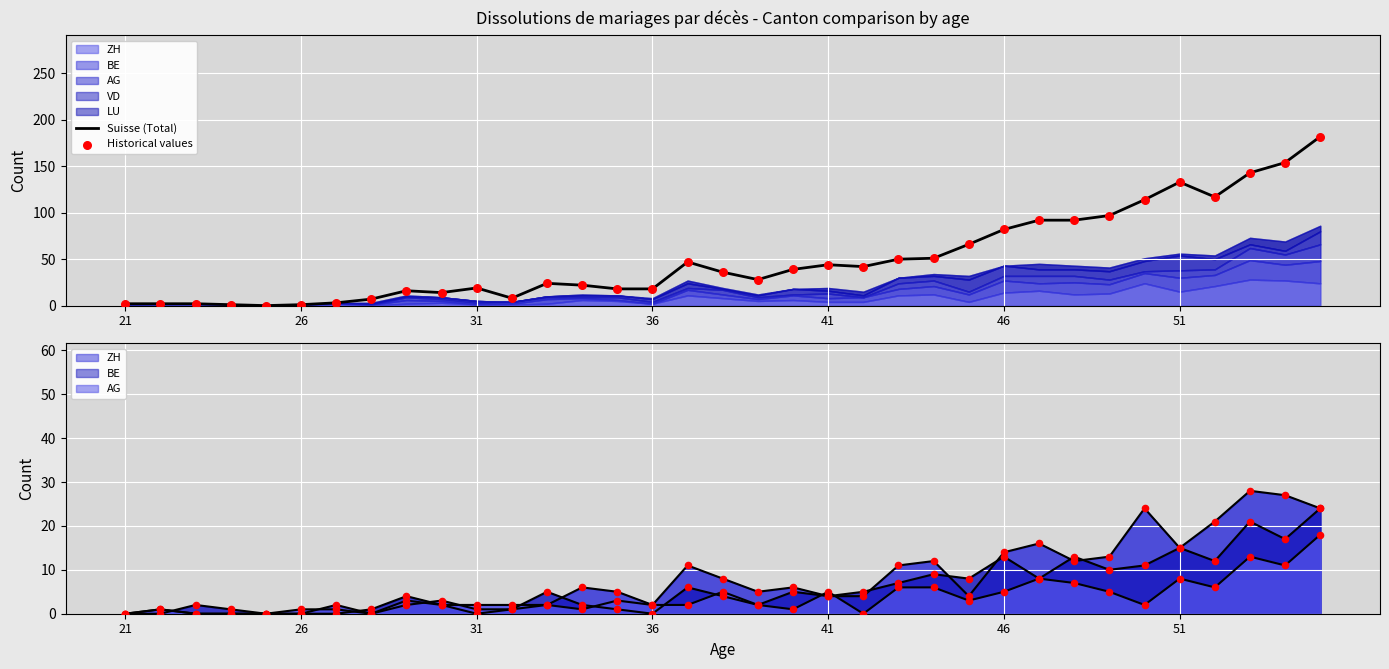

At how many categories does at least one series exceed 16?

24